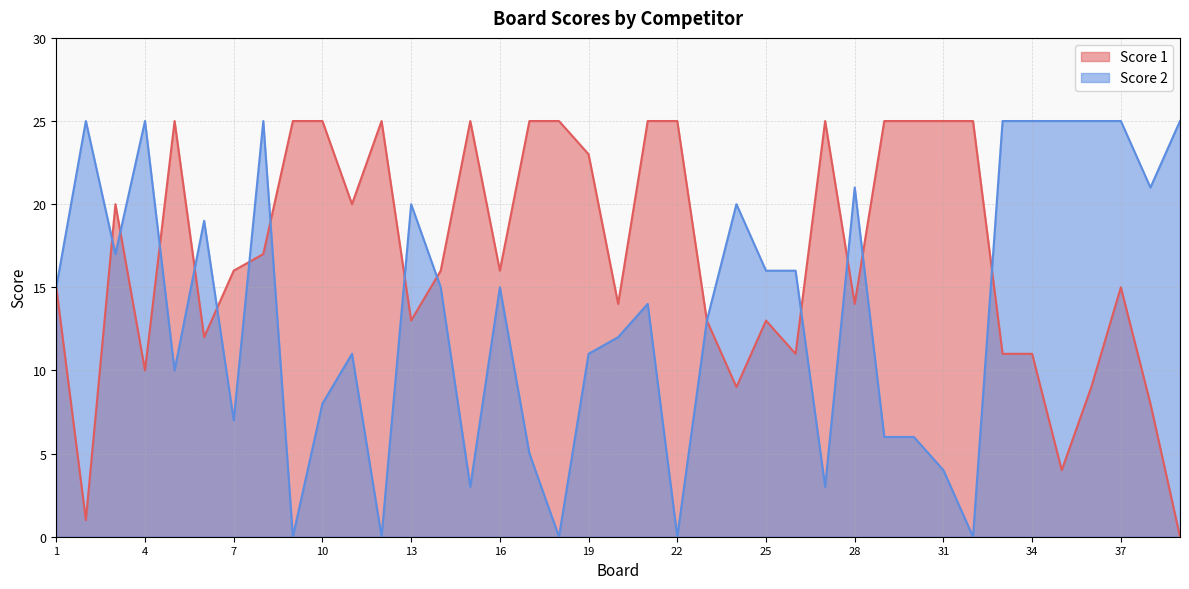

Reading left to right, list all the values displayed in this chart.

Score 1: 1=15	2=1	3=20	4=10	5=25	6=12	7=16	8=17	9=25	10=25	11=20	12=25	13=13	14=16	15=25	16=16	17=25	18=25	19=23	20=14	21=25	22=25	23=13	24=9	25=13	26=11	27=25	28=14	29=25	30=25	31=25	32=25	33=11	34=11	35=4	36=9	37=15	38=8	39=0
Score 2: 1=15	2=25	3=17	4=25	5=10	6=19	7=7	8=25	9=0	10=8	11=11	12=0	13=20	14=15	15=3	16=15	17=5	18=0	19=11	20=12	21=14	22=0	23=13	24=20	25=16	26=16	27=3	28=21	29=6	30=6	31=4	32=0	33=25	34=25	35=25	36=25	37=25	38=21	39=25